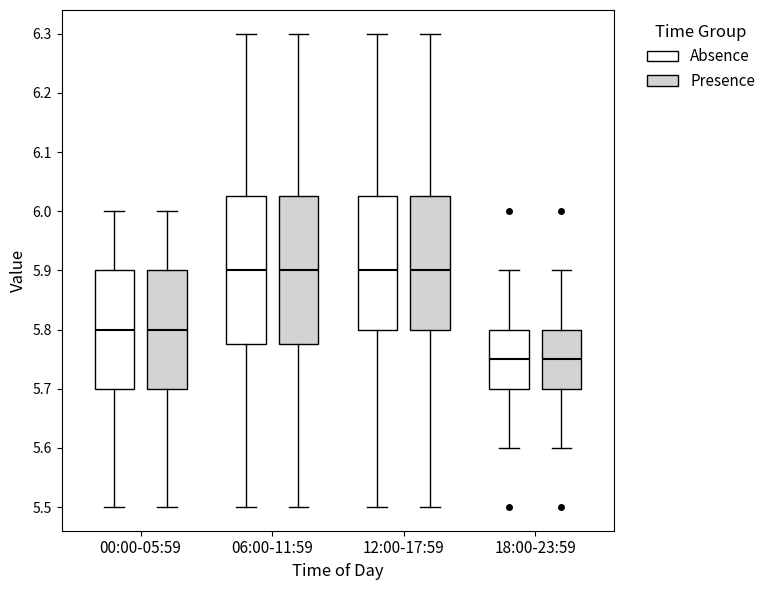

Reading left to right, read every box against the y-axis: the position of its median line, the range the box covers, and the ends of its whiskers. The values are not printed on the chart, so give them approximately, as read against the axis.

00:00-05:59 (Absence): median 5.80, box 5.70 to 5.90, whiskers 5.50 to 6.00
00:00-05:59 (Presence): median 5.80, box 5.70 to 5.90, whiskers 5.50 to 6.00
06:00-11:59 (Absence): median 5.90, box 5.78 to 6.03, whiskers 5.50 to 6.30
06:00-11:59 (Presence): median 5.90, box 5.78 to 6.03, whiskers 5.50 to 6.30
12:00-17:59 (Absence): median 5.90, box 5.80 to 6.03, whiskers 5.50 to 6.30
12:00-17:59 (Presence): median 5.90, box 5.80 to 6.03, whiskers 5.50 to 6.30
18:00-23:59 (Absence): median 5.75, box 5.70 to 5.80, whiskers 5.60 to 5.90
18:00-23:59 (Presence): median 5.75, box 5.70 to 5.80, whiskers 5.60 to 5.90